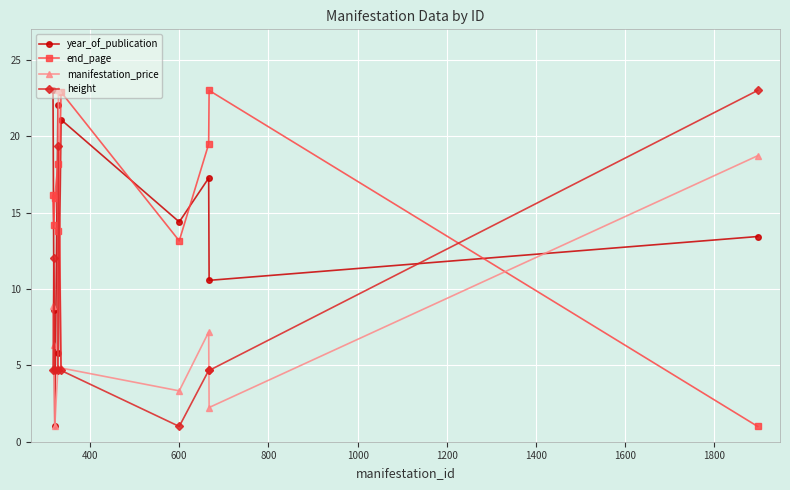

What is the average value of the height series?

8.3